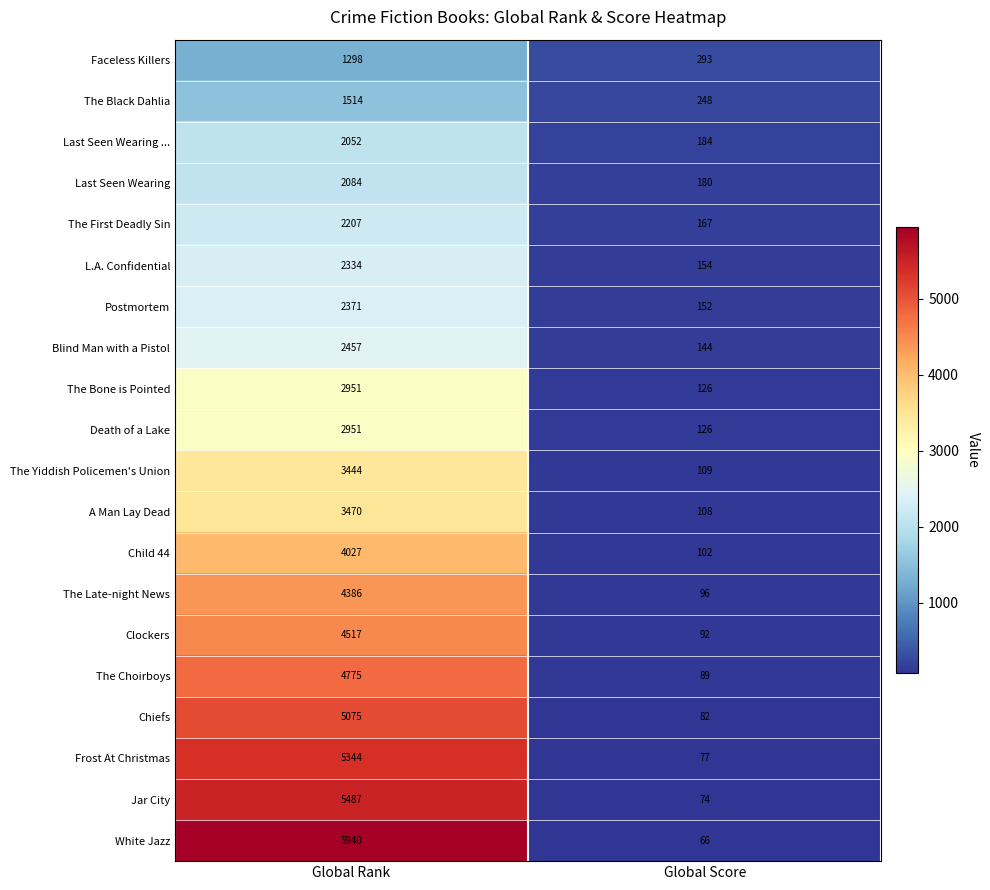

Which series has the largest total across all categories?

White Jazz